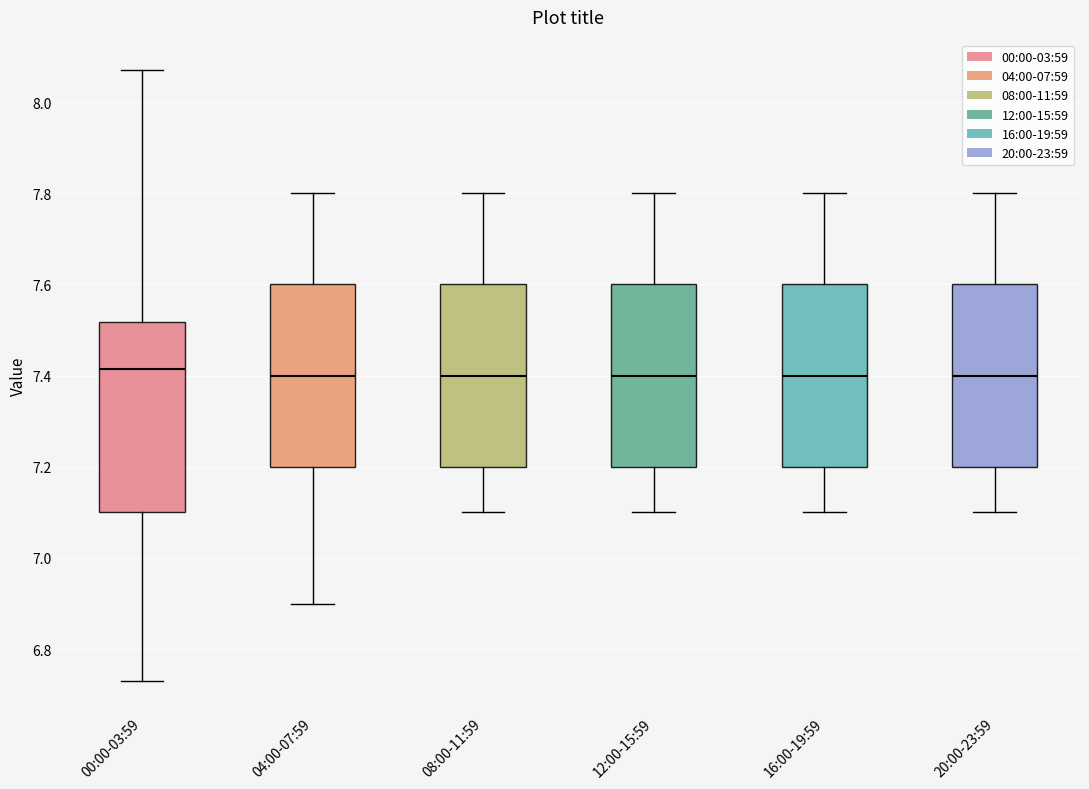

Where does the upper whisker of the box for 12:00-15:59 end on the y-axis? The values are not printed on the chart, so give them approximately, as read against the axis.

7.80